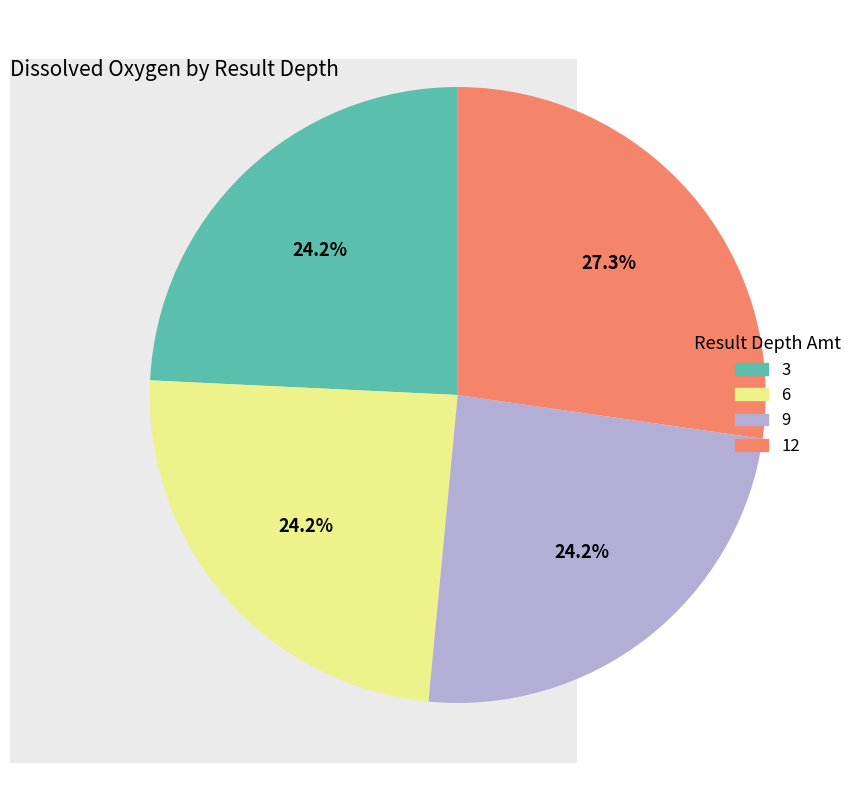

Which category has the biggest portion of the pie?

12